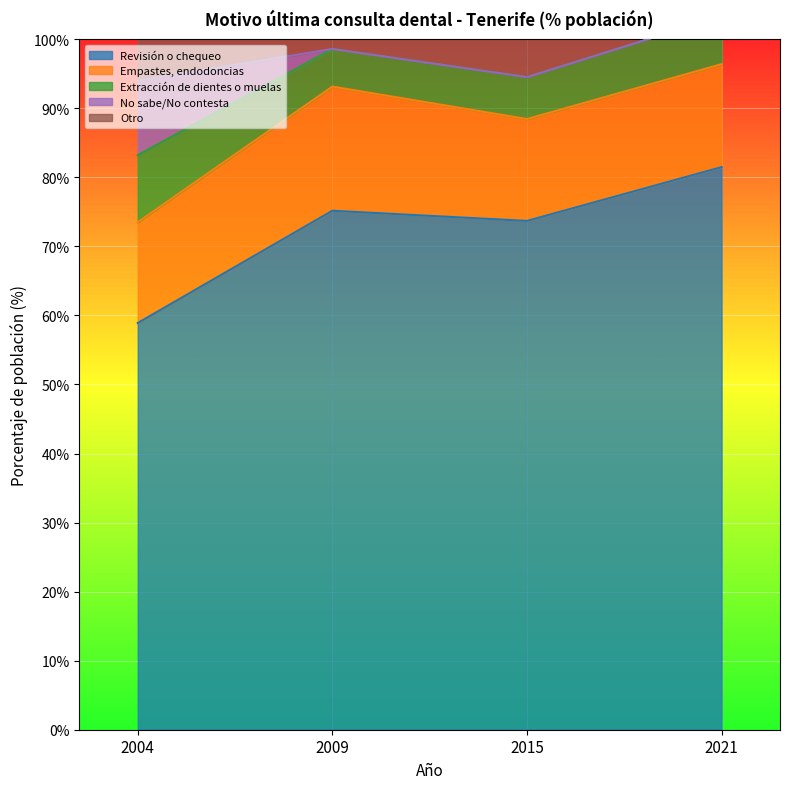

What is the value of the Revisión o chequeo point at the 4th from the left?

81.5